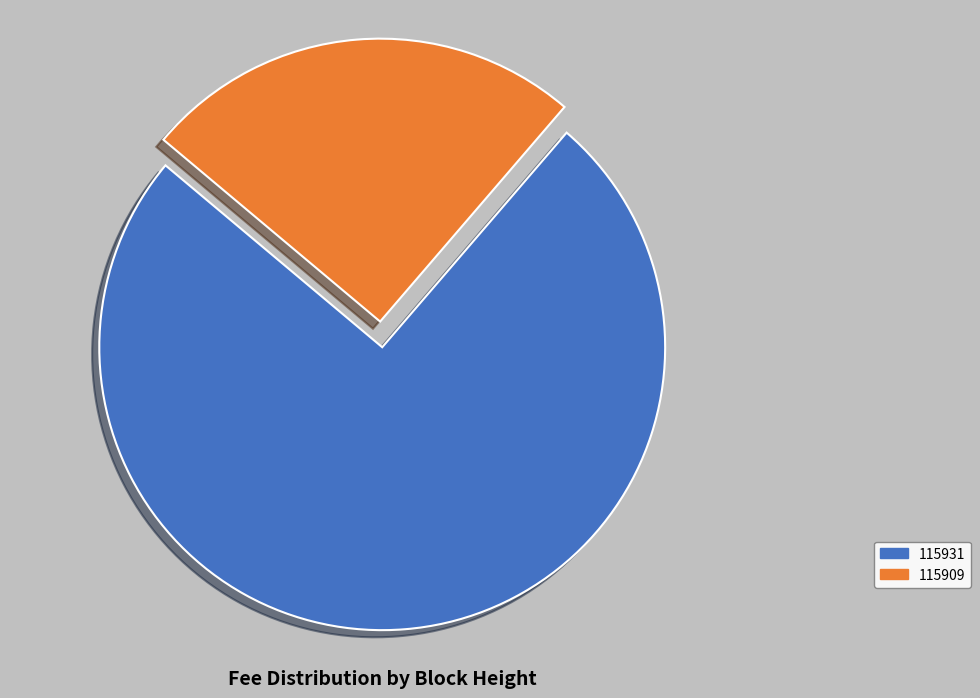

Count the number of slices in the pie.

2